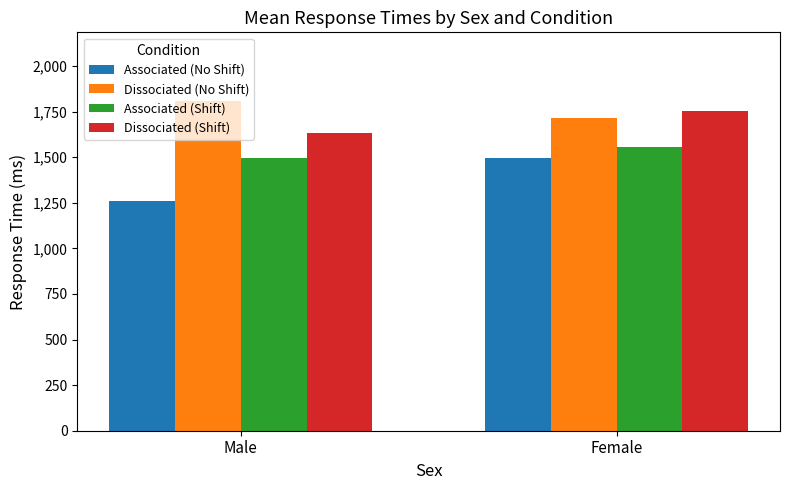

What is the difference between the highest and lowest values at Male?

548.2